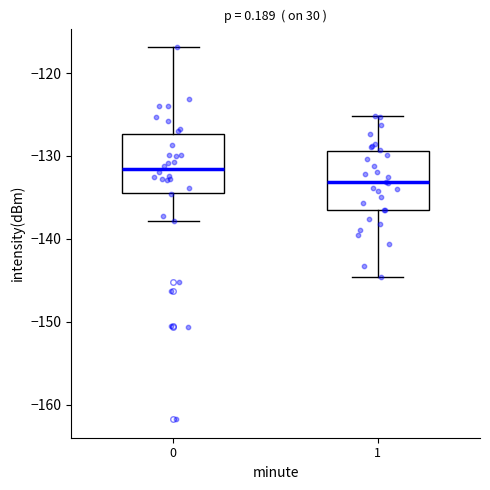

Reading left to right, transcribe this box plot: for each box, give where its median line is, the range the box spans, and where its two whiskers end, as read against the y-axis. The values are not printed on the chart, so give them approximately, as read against the axis.

0: median -132, box -134 to -127, whiskers -138 to -117
1: median -133, box -137 to -129, whiskers -145 to -125